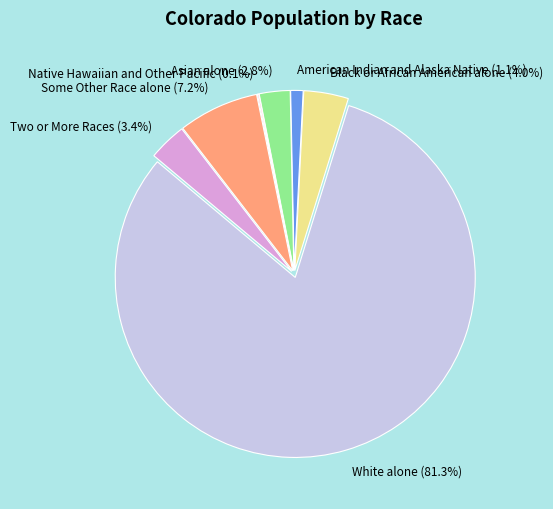

Which category has the biggest portion of the pie?

White alone